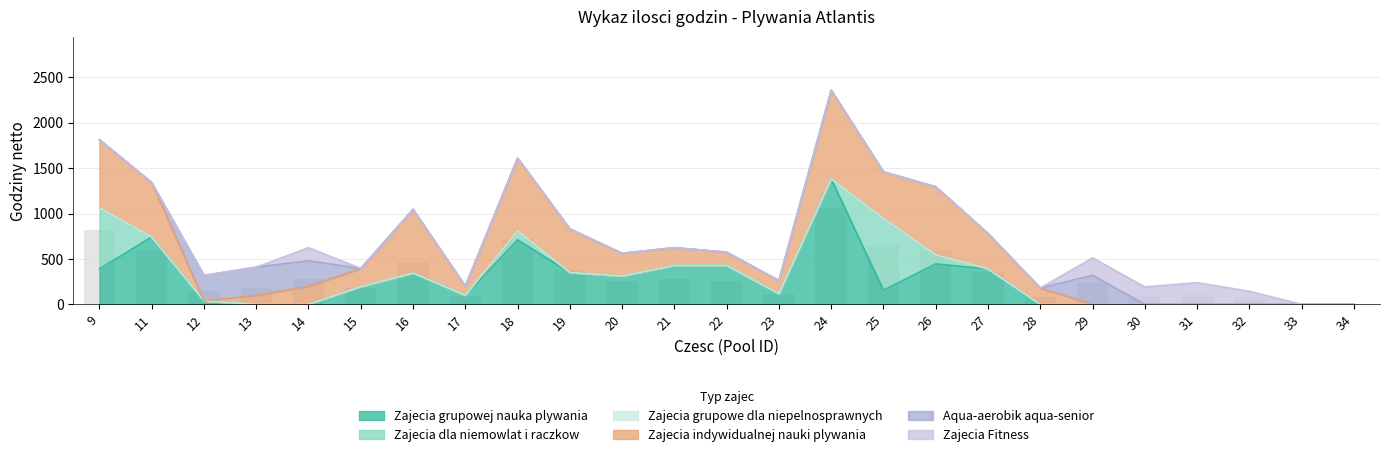

Reading left to right, transcribe all the data shown in this chart.

Zajecia grupowej nauka plywania: 9=390	11=741	12=39	13=0	14=0	15=195	16=345	17=100	18=709	19=351	20=312	21=429	22=429	23=117	24=1382	25=156	26=445	27=390	28=0	29=0	30=0	31=0	32=0	33=0	34=0
Zajecia dla niemowlat i raczkow: 9=673	11=0	12=0	13=0	14=0	15=0	16=0	17=0	18=100	19=0	20=0	21=0	22=0	23=0	24=0	25=791	26=100	27=0	28=0	29=0	30=0	31=0	32=0	33=0	34=0
Zajecia grupowe dla niepelnosprawnych: 9=0	11=0	12=0	13=0	14=0	15=0	16=0	17=0	18=0	19=0	20=0	21=0	22=0	23=0	24=0	25=0	26=0	27=0	28=0	29=0	30=0	31=0	32=0	33=0	34=0
Zajecia indywidualnej nauki plywania: 9=750	11=600	12=0	13=100	14=200	15=200	16=700	17=100	18=800	19=480	20=250	21=195	22=145	23=145	24=975	25=512	26=750	27=390	28=180	29=0	30=0	31=0	32=0	33=0	34=0
Aqua-aerobik aqua-senior: 9=0	11=0	12=280	13=310	14=280	15=0	16=0	17=0	18=0	19=0	20=0	21=0	22=0	23=0	24=0	25=0	26=0	27=0	28=0	29=320	30=0	31=0	32=0	33=0	34=0
Zajecia Fitness: 9=0	11=0	12=0	13=0	14=144	15=0	16=0	17=0	18=0	19=0	20=0	21=0	22=0	23=0	24=0	25=0	26=0	27=0	28=0	29=192	30=192	31=240	32=144	33=0	34=0